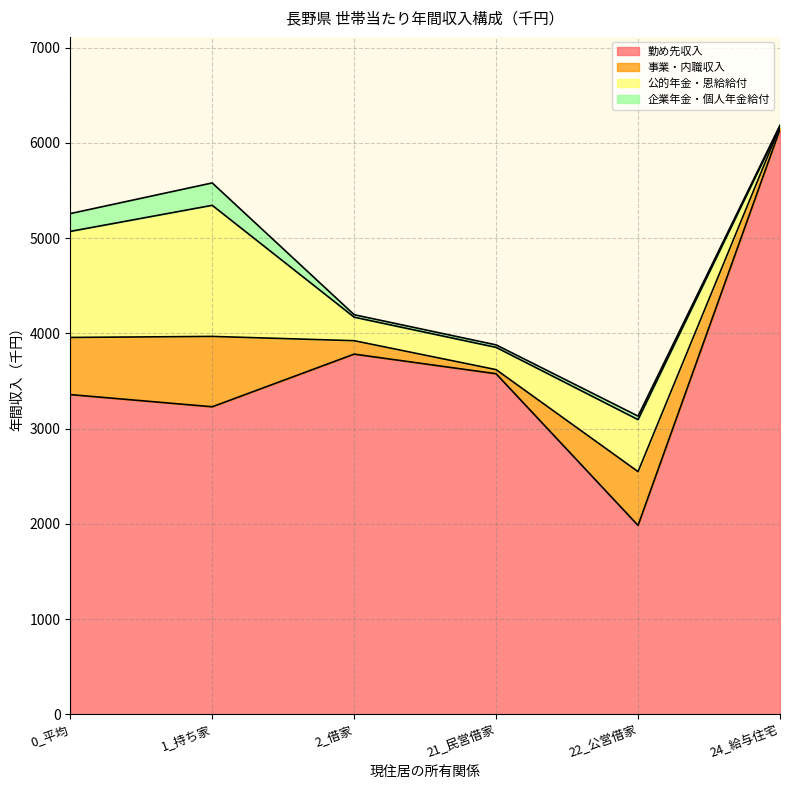

What is the label of the 3rd point from the right?

21_民営借家